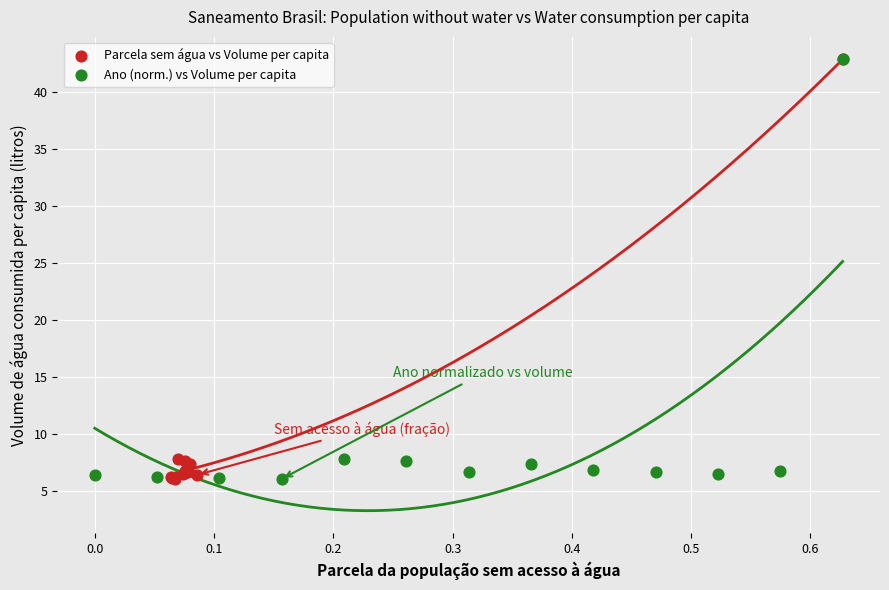

What are all the series names shown in the legend?

Parcela sem água vs Volume per capita, Ano (norm.) vs Volume per capita